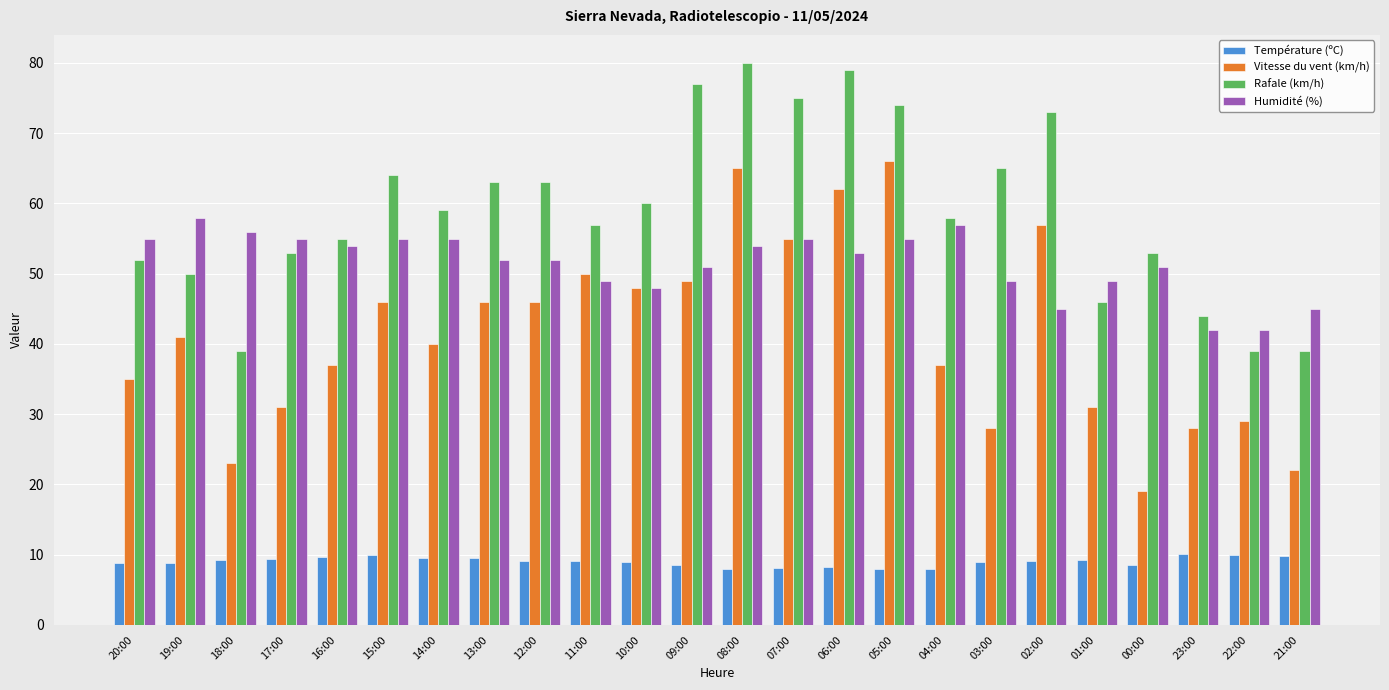

What is the value of the Température (ºC) bar at the 7th from the left?

9.5